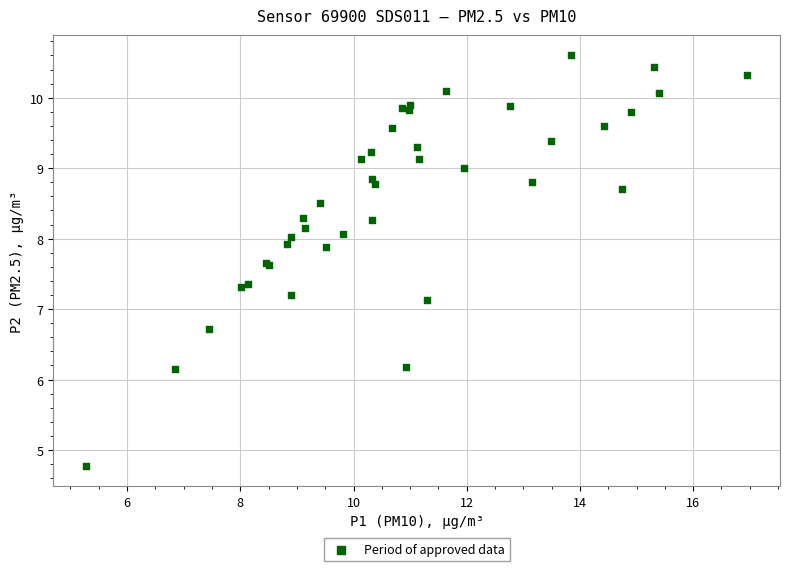

What Y value in the scatter plot is closest to 7?

7.1